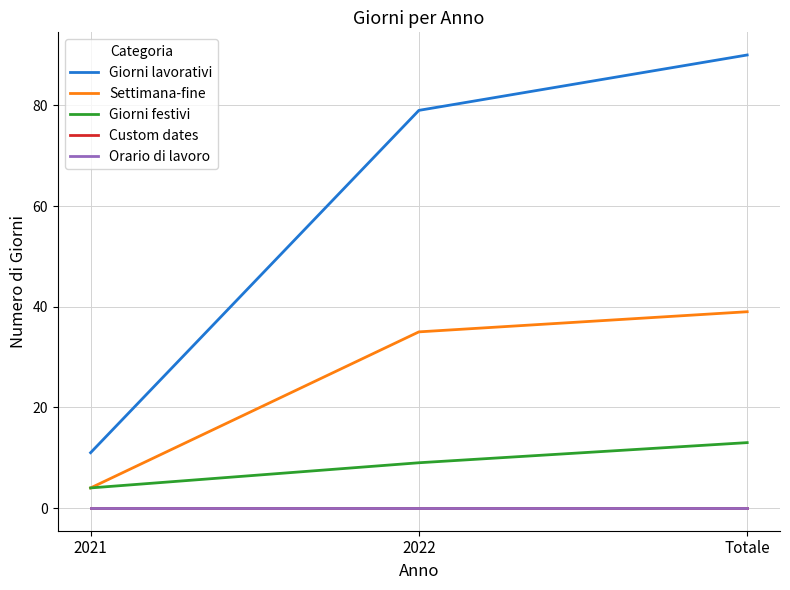

Is this an area chart (filled region under the line)?

No